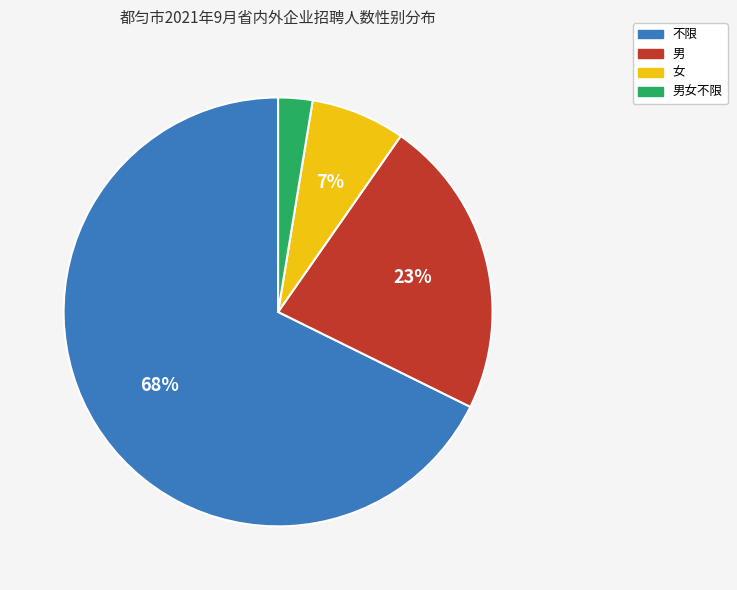

To the nearest percent, what is the average slice percentage?

25%